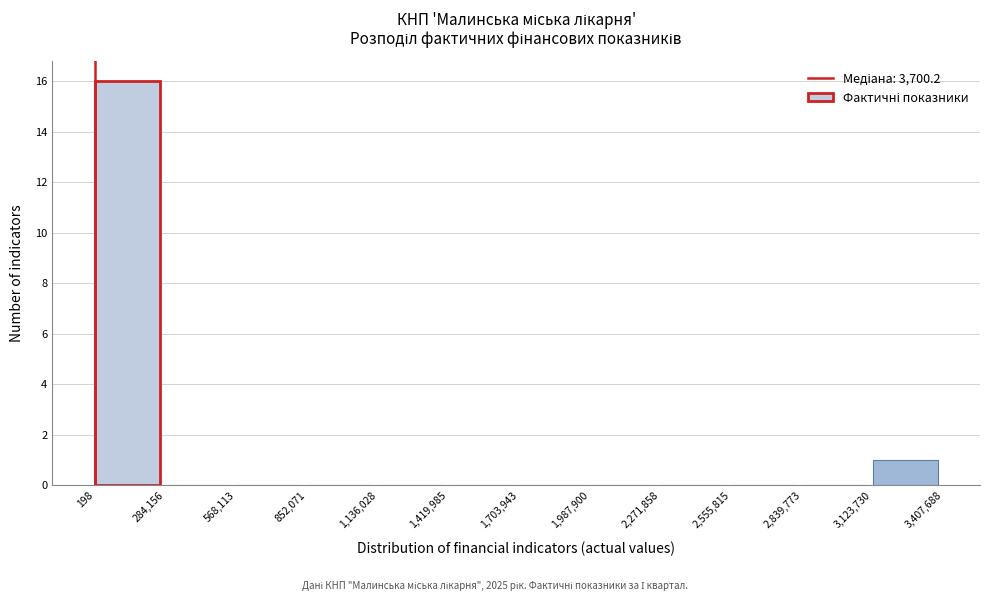

Over which range of the x-axis is the bar tallest?

198 to 284,156